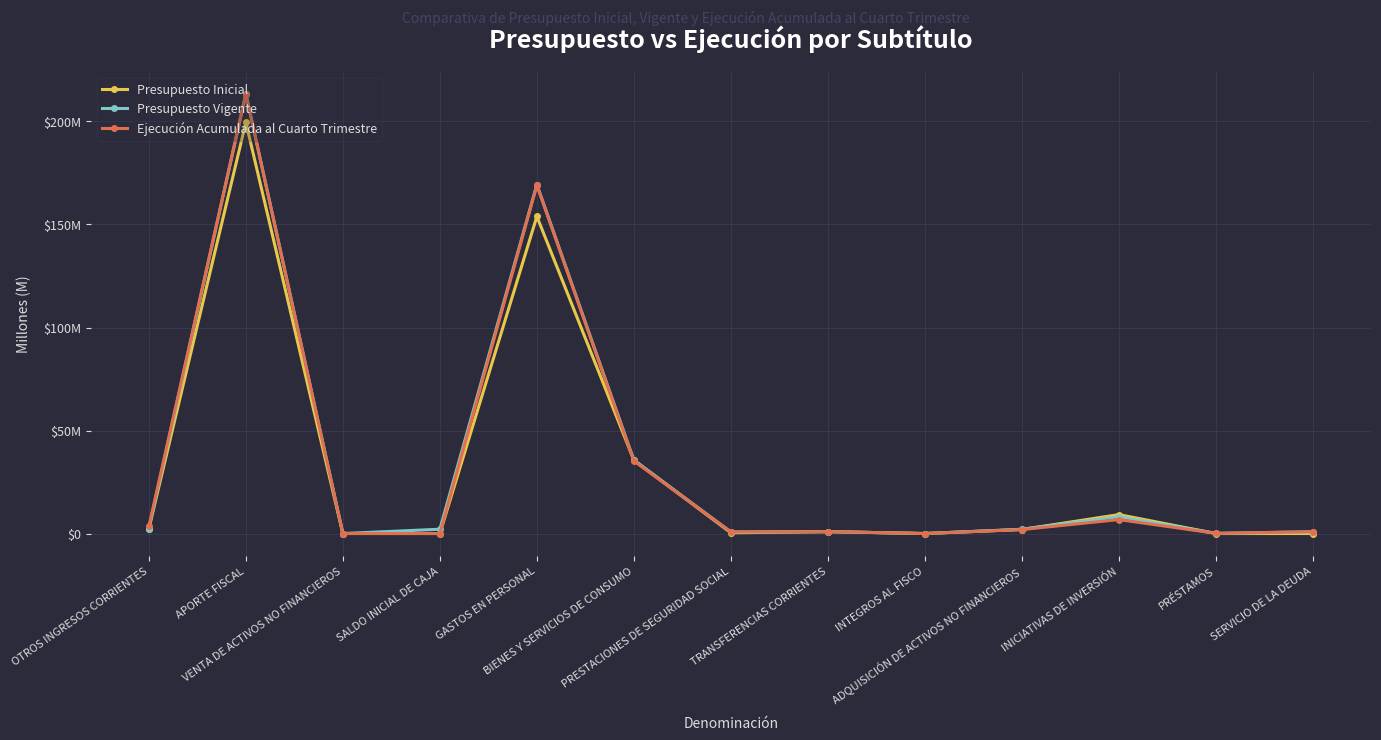

How many times do Ejecución Acumulada al Cuarto Trimestre and Presupuesto Inicial cross each other?

6